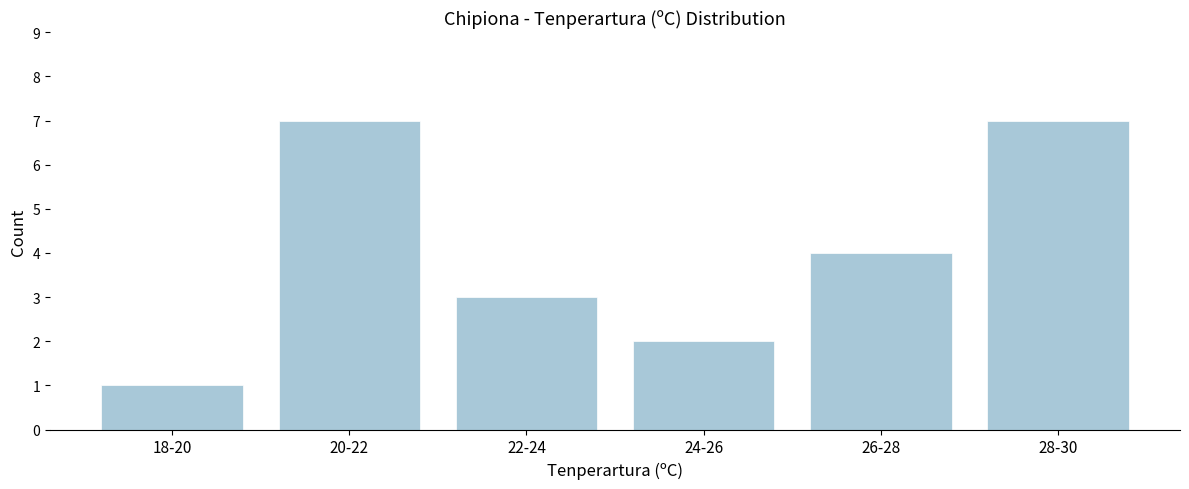

Reading left to right, list all the values displayed in this chart.

1	7	3	2	4	7